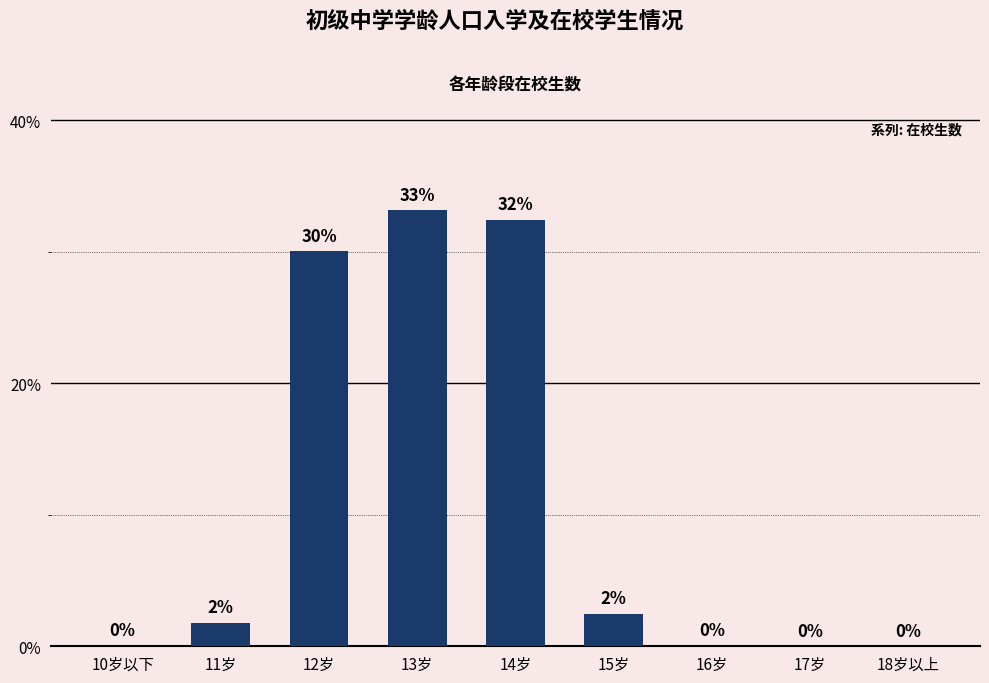

Is it true that the value at 12岁 is 30.1?

True